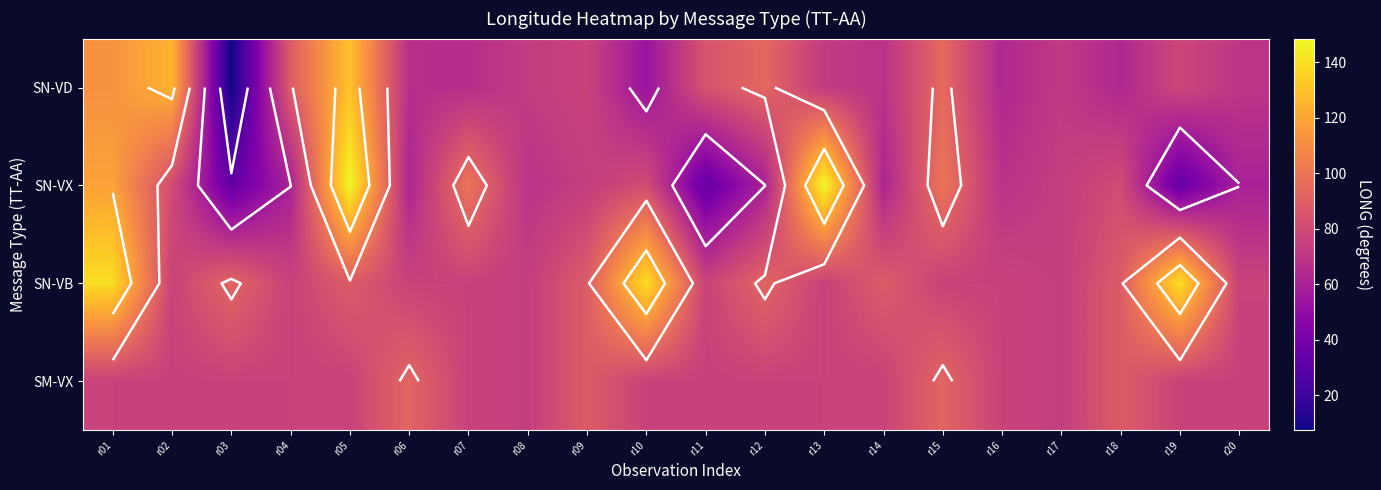

The SN-VD series shows 84.5 at r11. True or false?

True